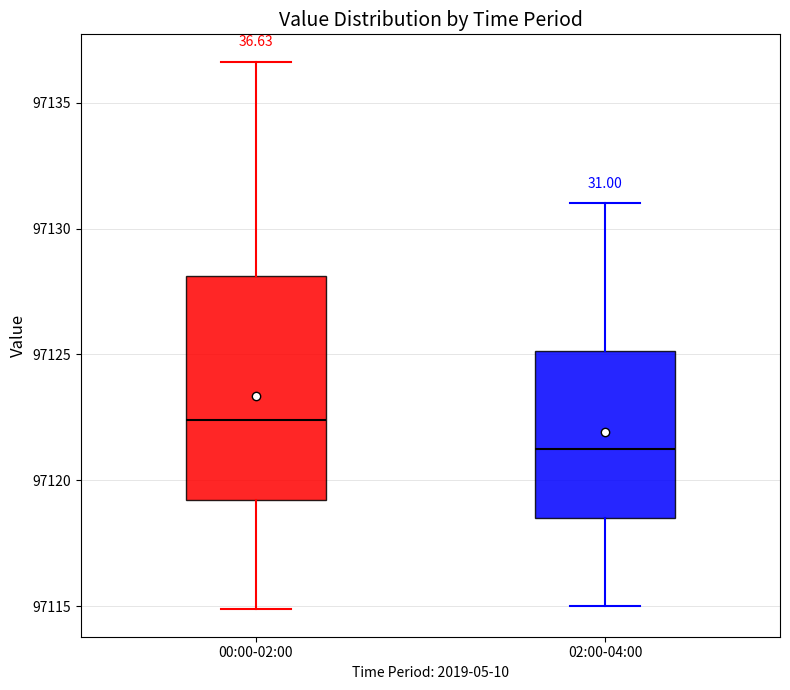

Comparing the boxes themselves (not the whiskers), which one is the tallest?

00:00-02:00